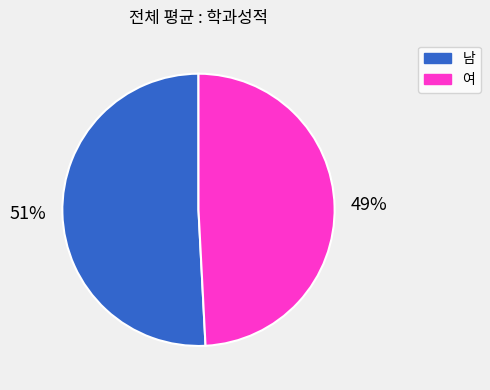

True or false: 여 accounts for 49% of the total.

True